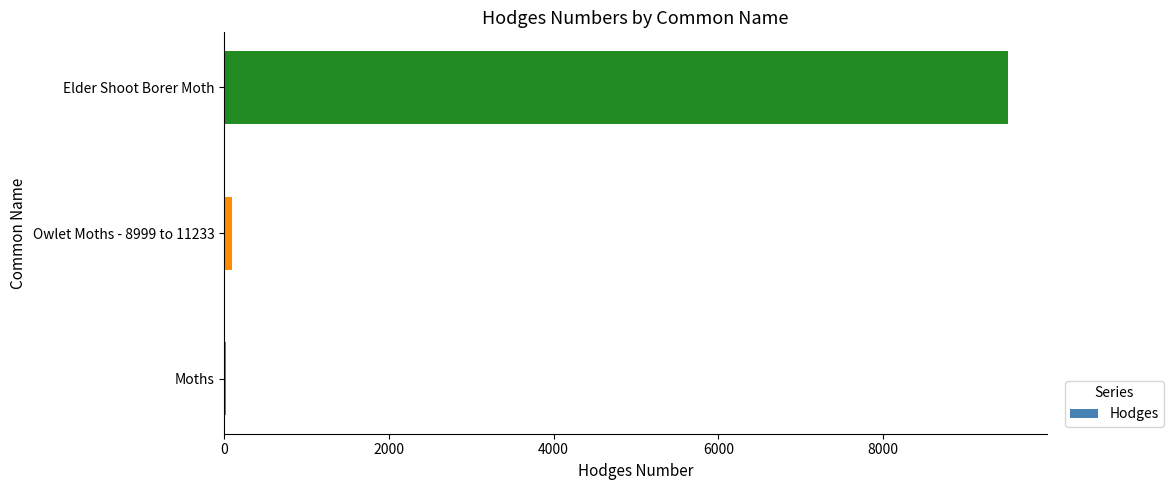

What is the greatest value displayed?

9520.0